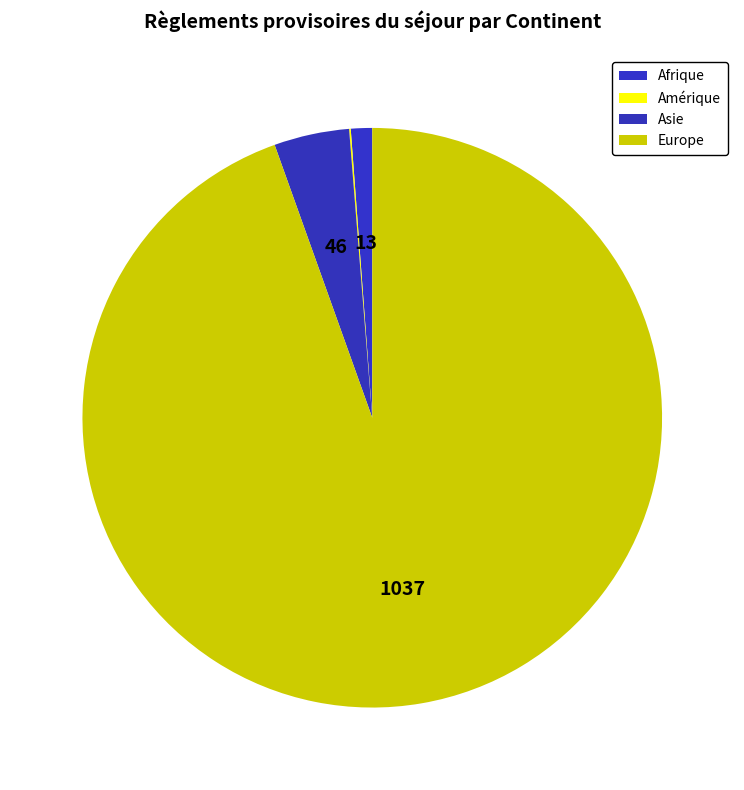

Does Europe account for over 50% of the chart?

Yes